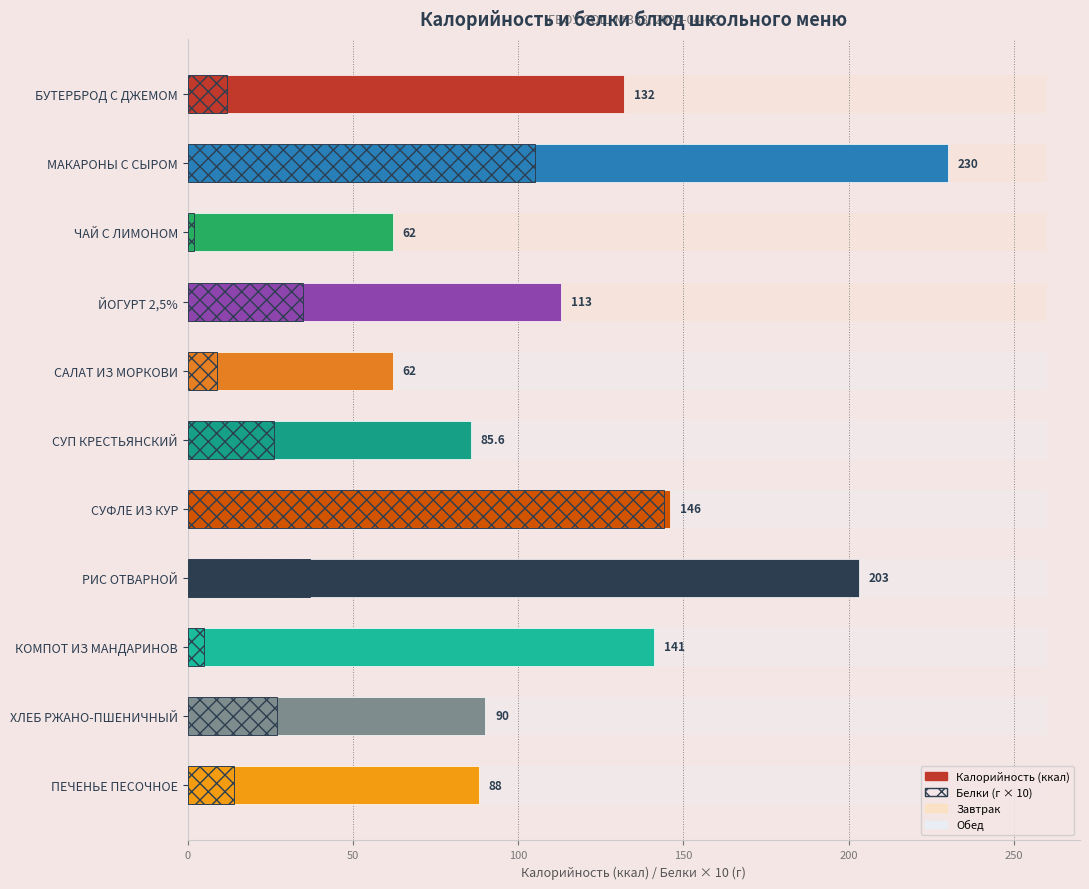

What is the sum of all Белки (×10) values?

416.0